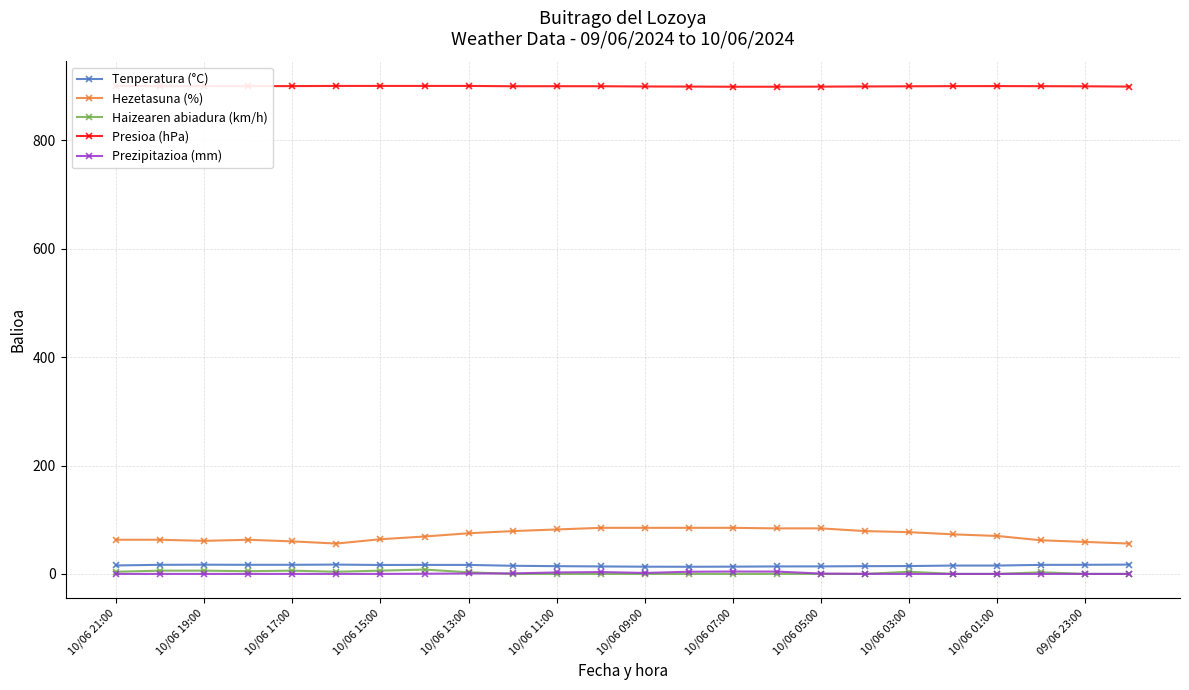

List the series in order of their peak value, highest first.

Presioa (hPa), Hezetasuna (%), Tenperatura (°C), Haizearen abiadura (km/h), Prezipitazioa (mm)